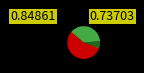

Count the number of slices in the pie.

6